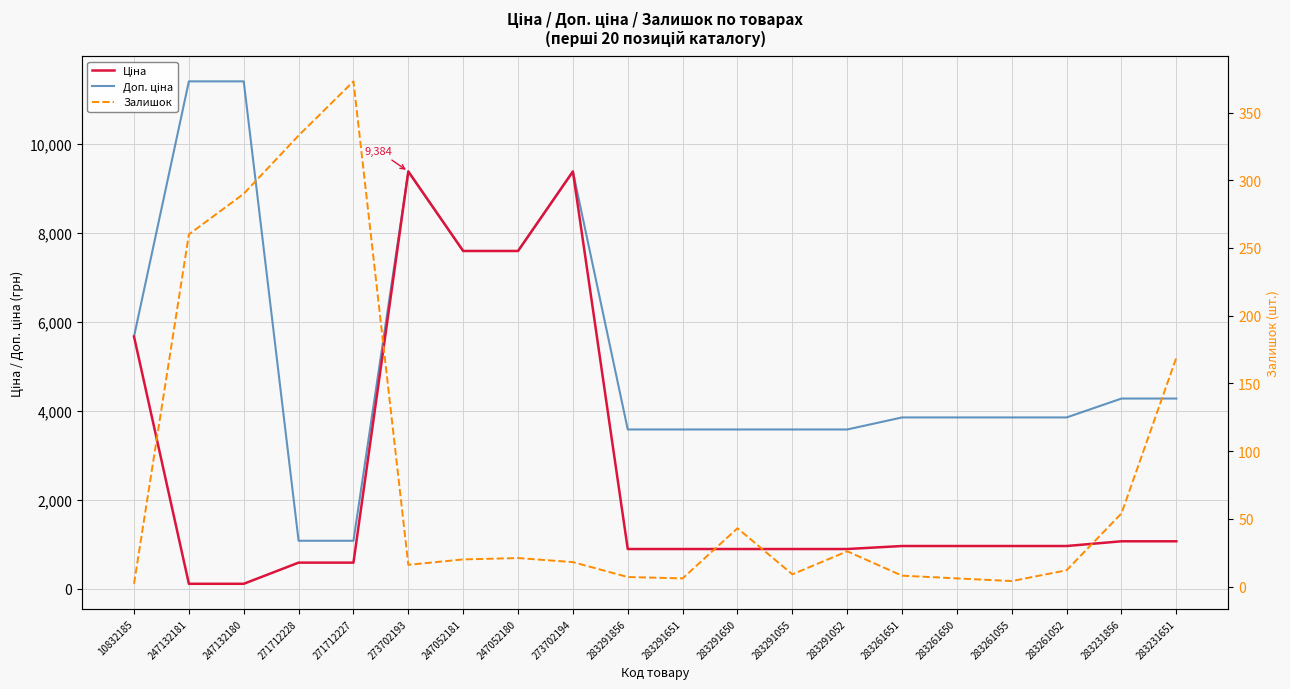

What is the total value across all series at 271712227?

2044.6